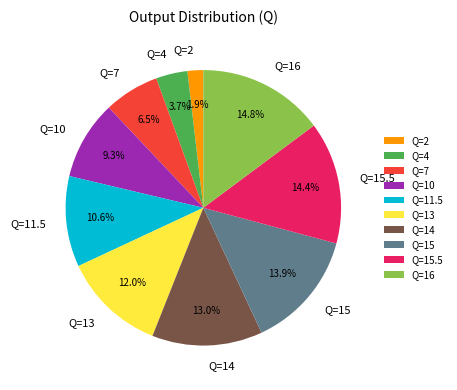

What is the smallest slice in the pie chart?

Q=2